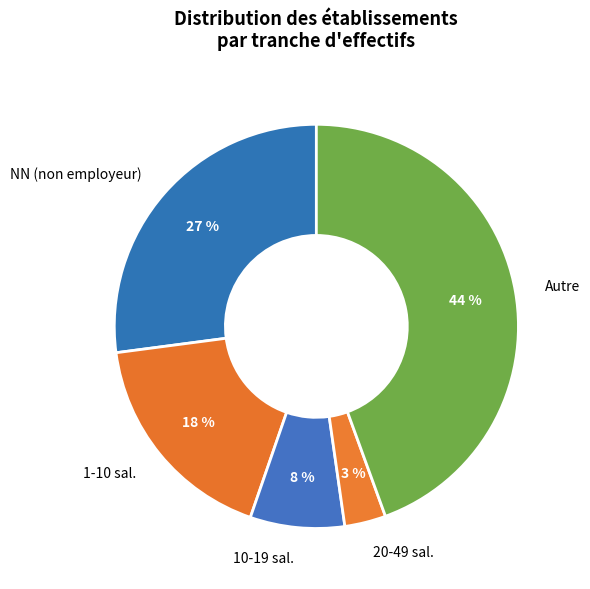

To the nearest percent, what percentage of the pie is 1-10 sal.?

18%